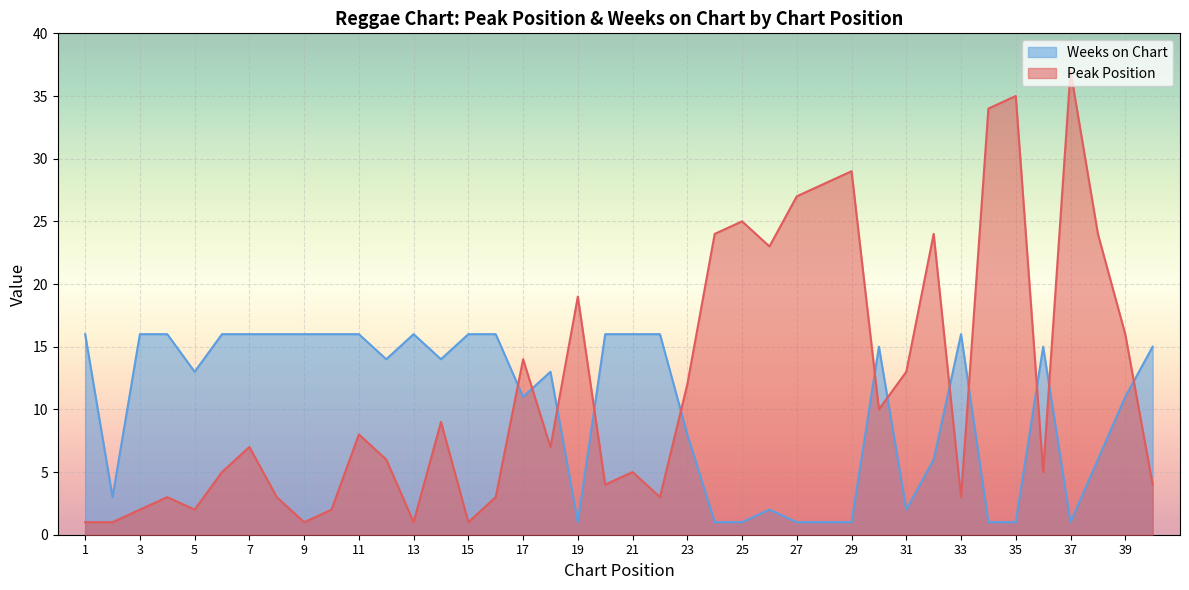

In Weeks on Chart, how many points are higher than both neighbors (excluding endpoints)?

6